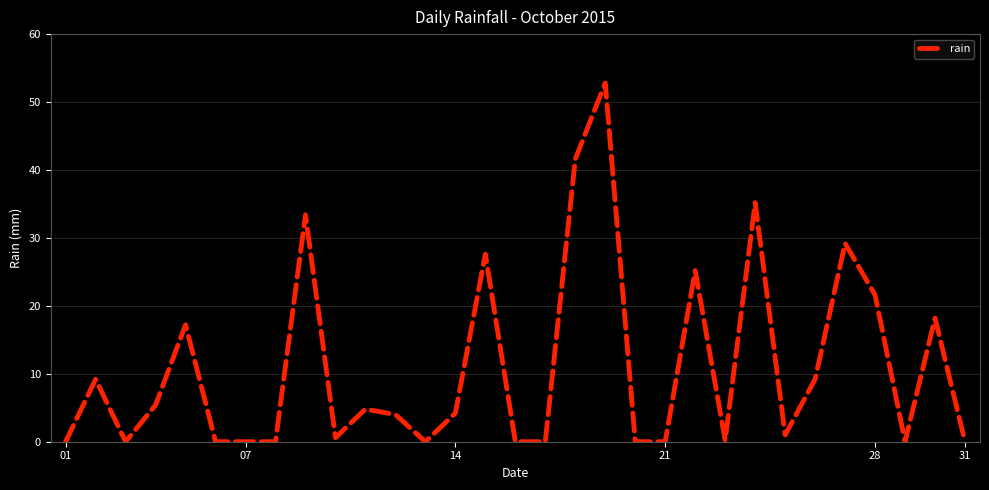

What is the maximum value shown in the chart?

52.8